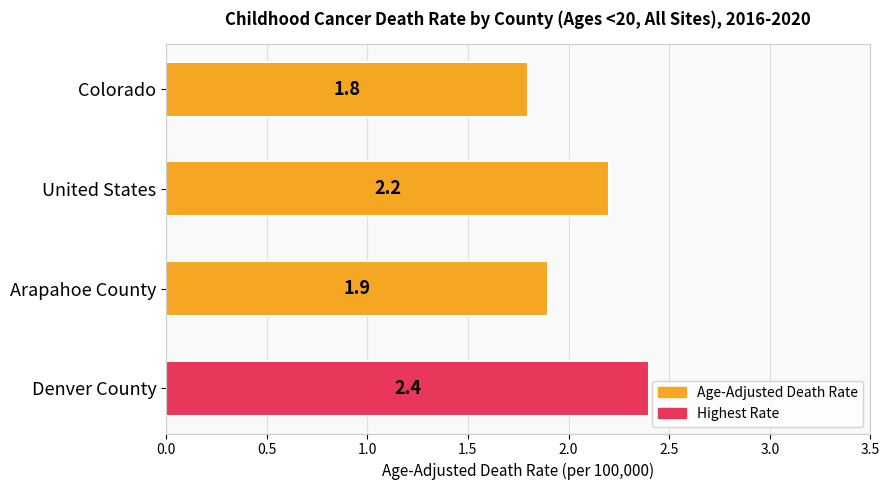

What is the difference between the maximum and minimum values?

0.6